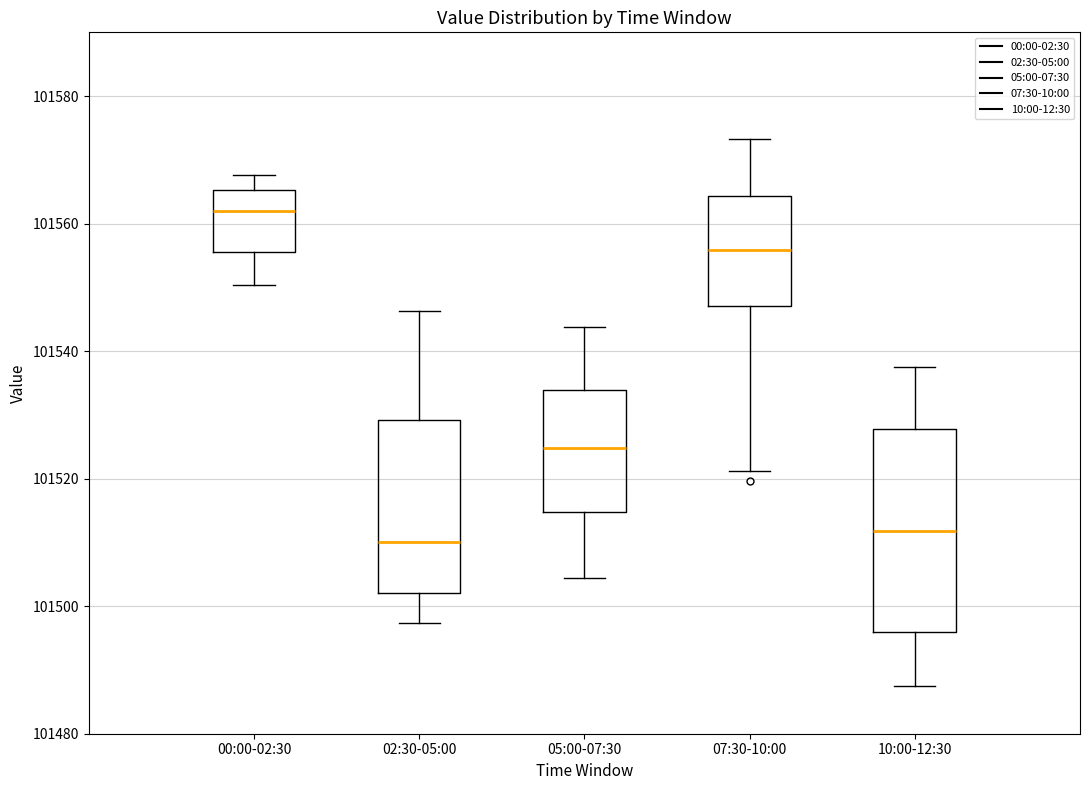

Which box's median line is the highest?

00:00-02:30